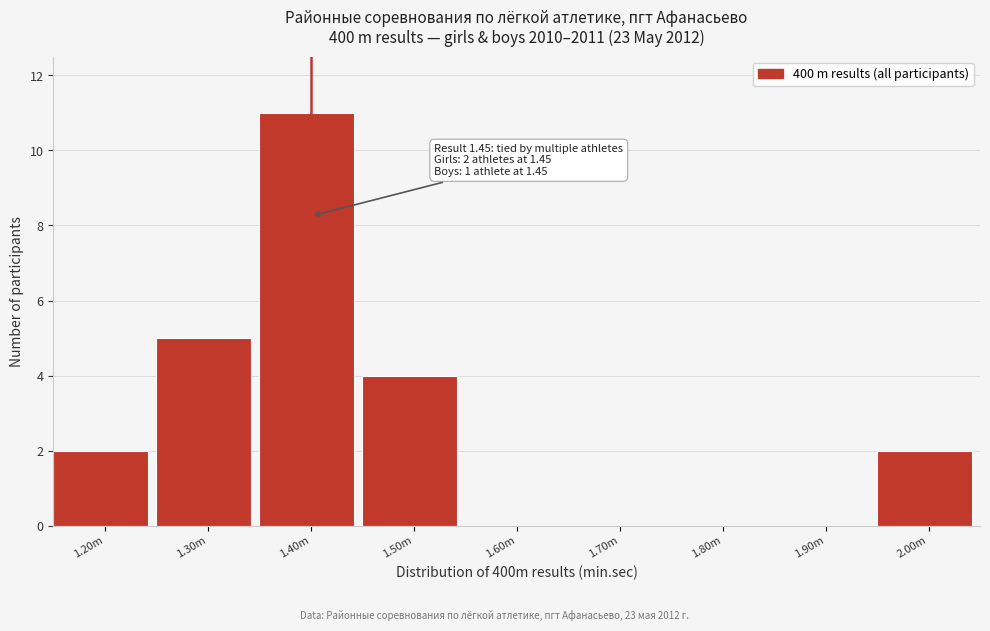

Reading left to right, what are all the values shown in this chart?

1.20m=2	1.30m=5	1.40m=11	1.50m=4	1.60m=0	1.70m=0	1.80m=0	1.90m=0	2.00m=2